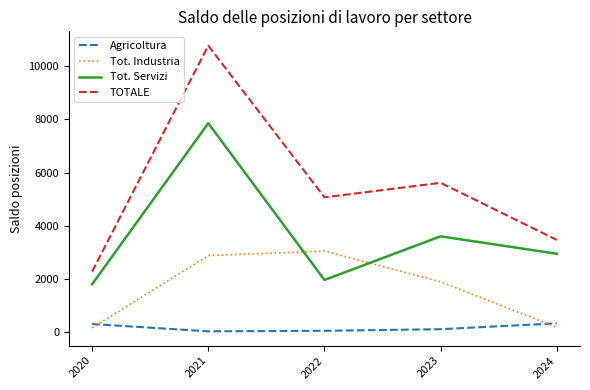

Which series changed the most between 2020 and 2021?

TOTALE